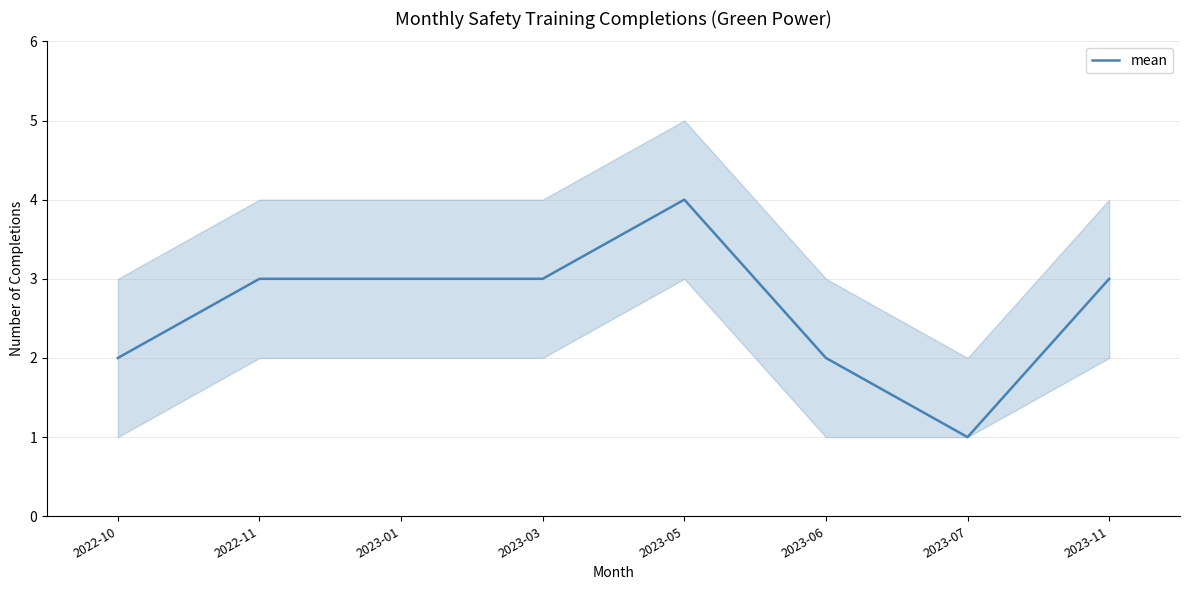

Rank the categories by value from highest to lowest.

2023-05, 2022-11, 2023-01, 2023-03, 2023-11, 2022-10, 2023-06, 2023-07